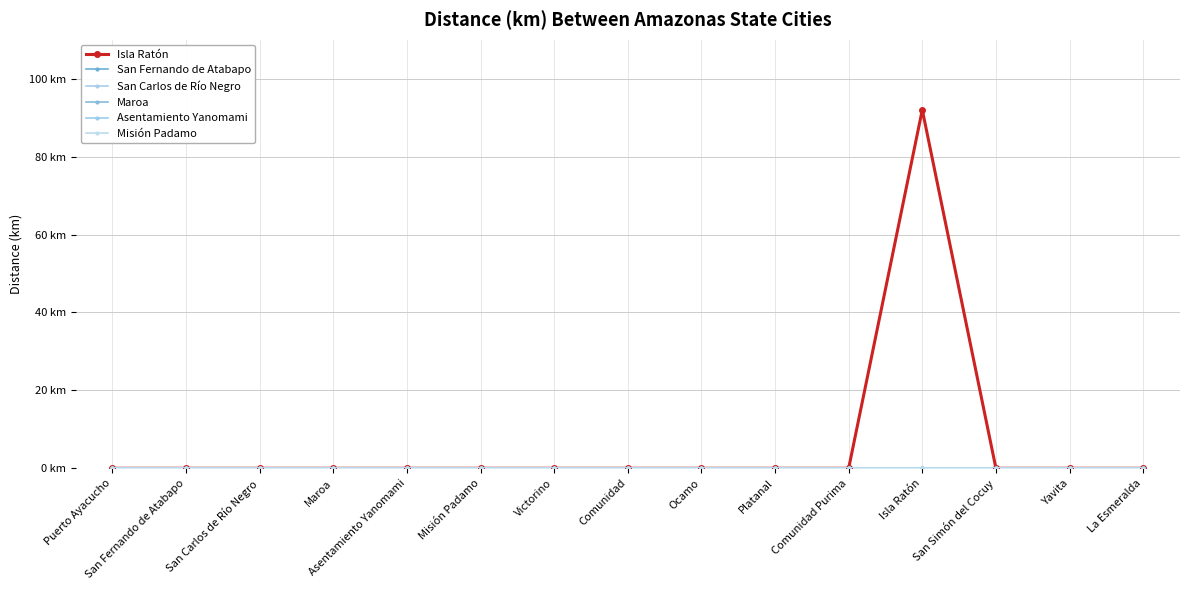

True or false: Asentamiento Yanomami and Misión Padamo intersect in this chart.

False